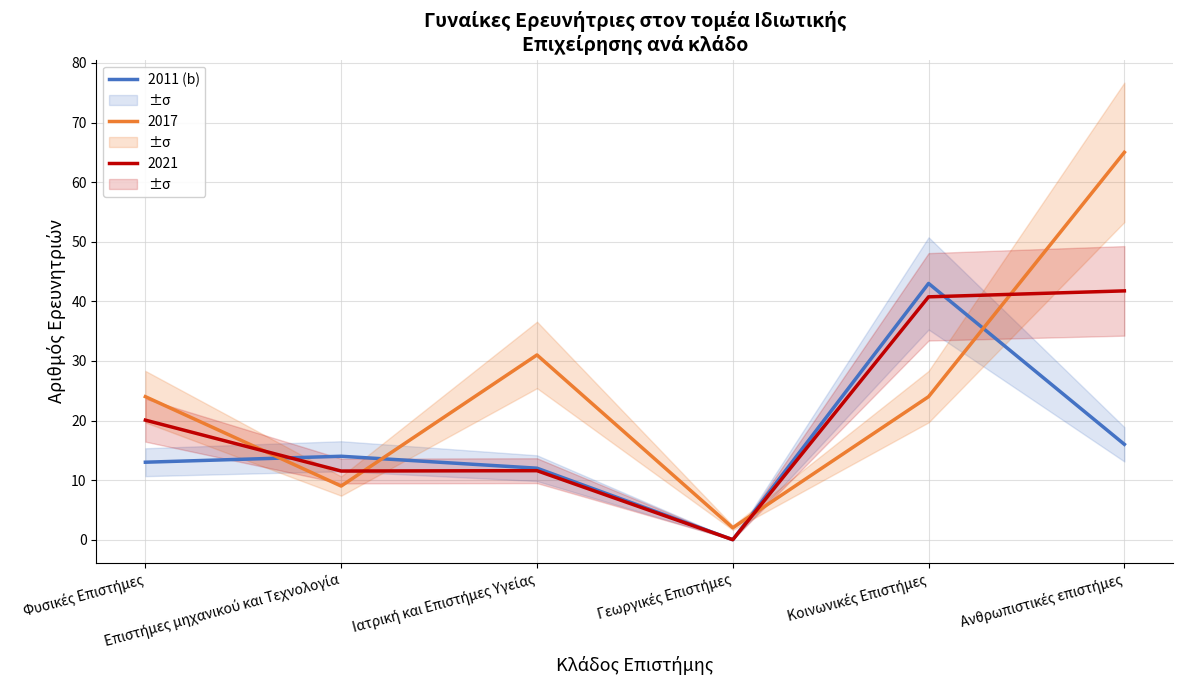

Rank the categories by value from highest to lowest.

Κοινωνικές Επιστήμες, Ανθρωπιστικές επιστήμες, Επιστήμες μηχανικού και Τεχνολογία, Φυσικές Επιστήμες, Ιατρική και Επιστήμες Υγείας, Γεωργικές Επιστήμες